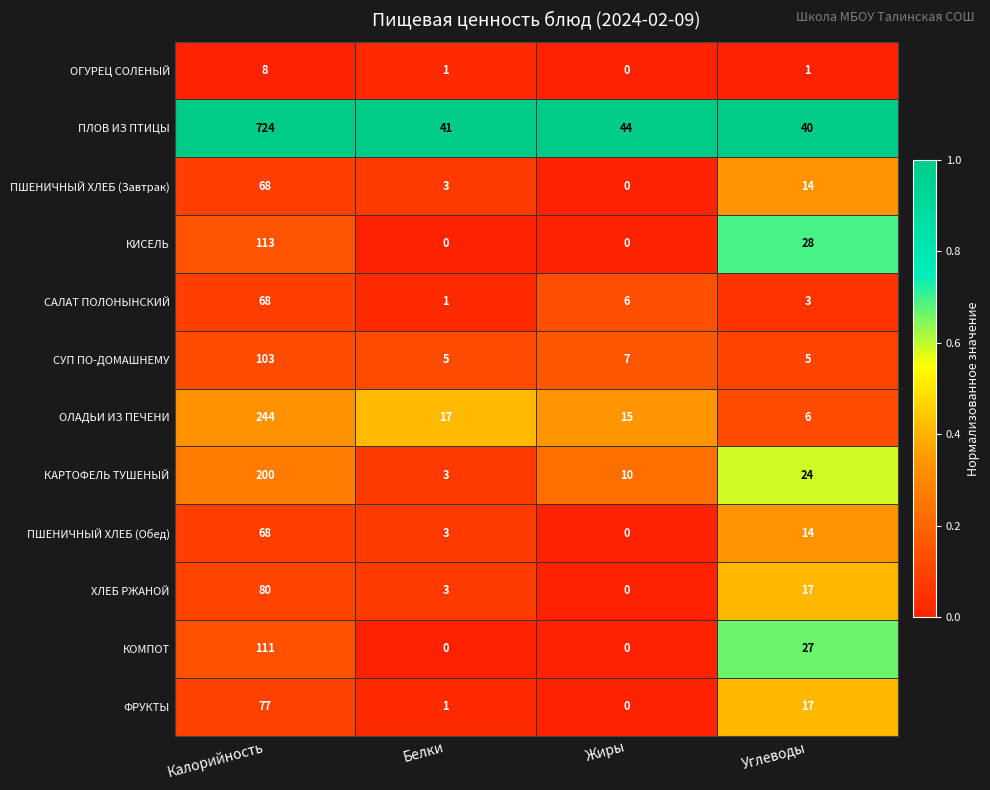

At which category is the sum across all series the highest?

Калорийность